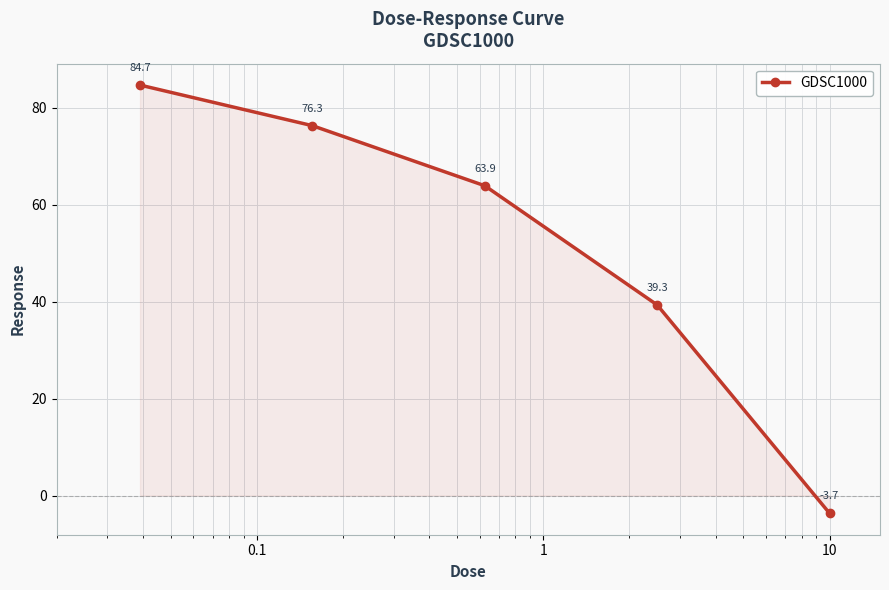

How many negative values are there?

1